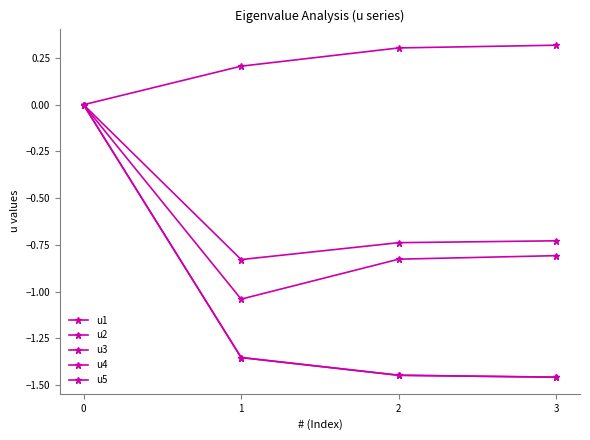

Which label corresponds to the smallest value in the chart?

3